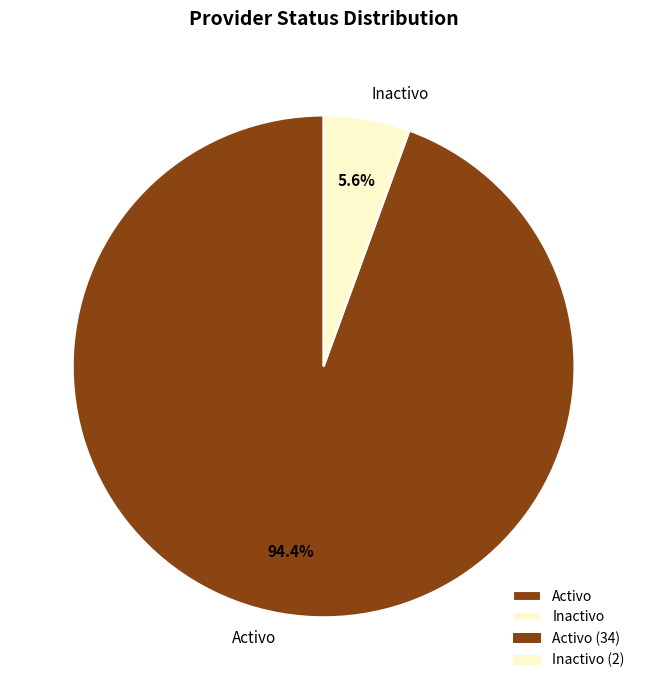

Rank the categories by value from lowest to highest.

Inactivo, Activo